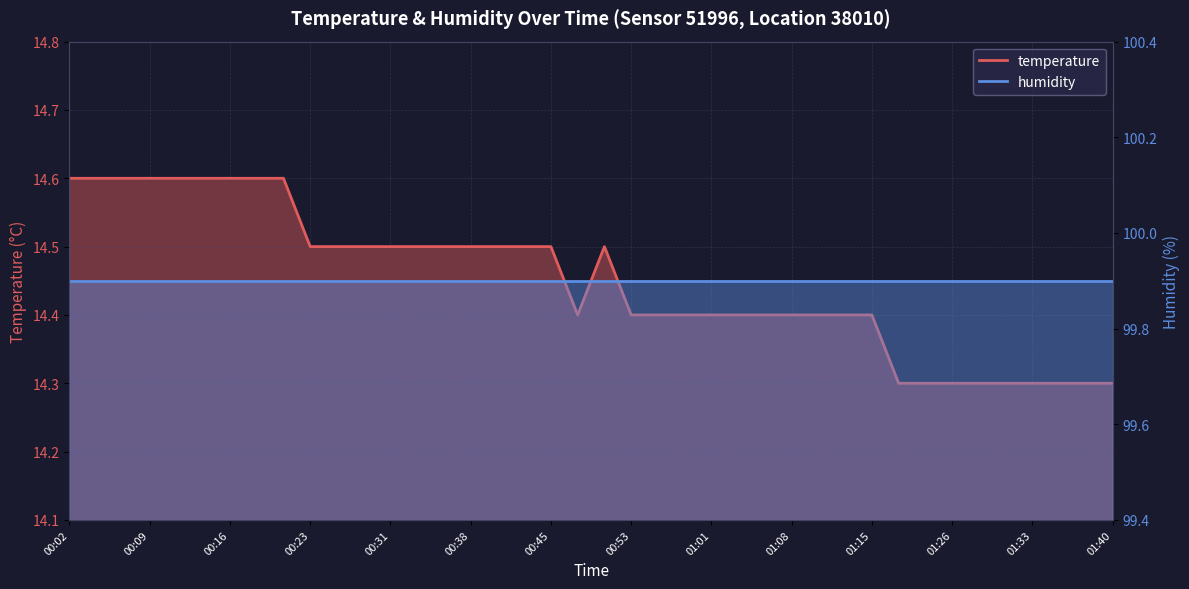

What position from the left is 00:38?

16